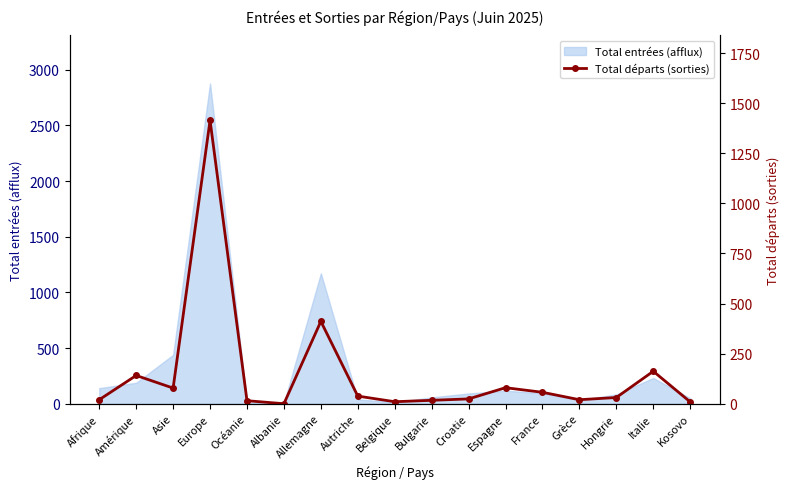

How many values are above zero?

16